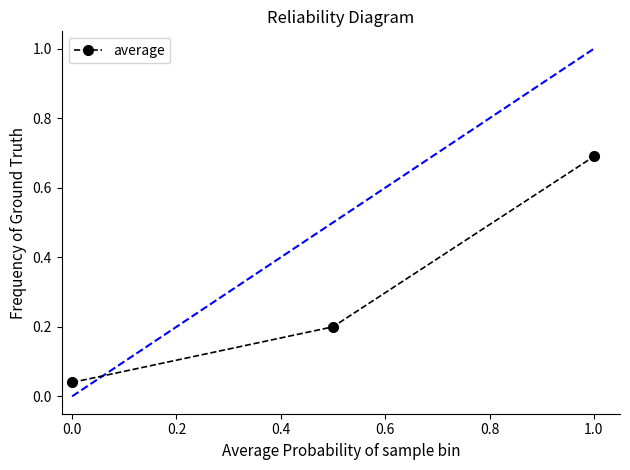

What is the difference between the maximum and second lowest values?

0.5